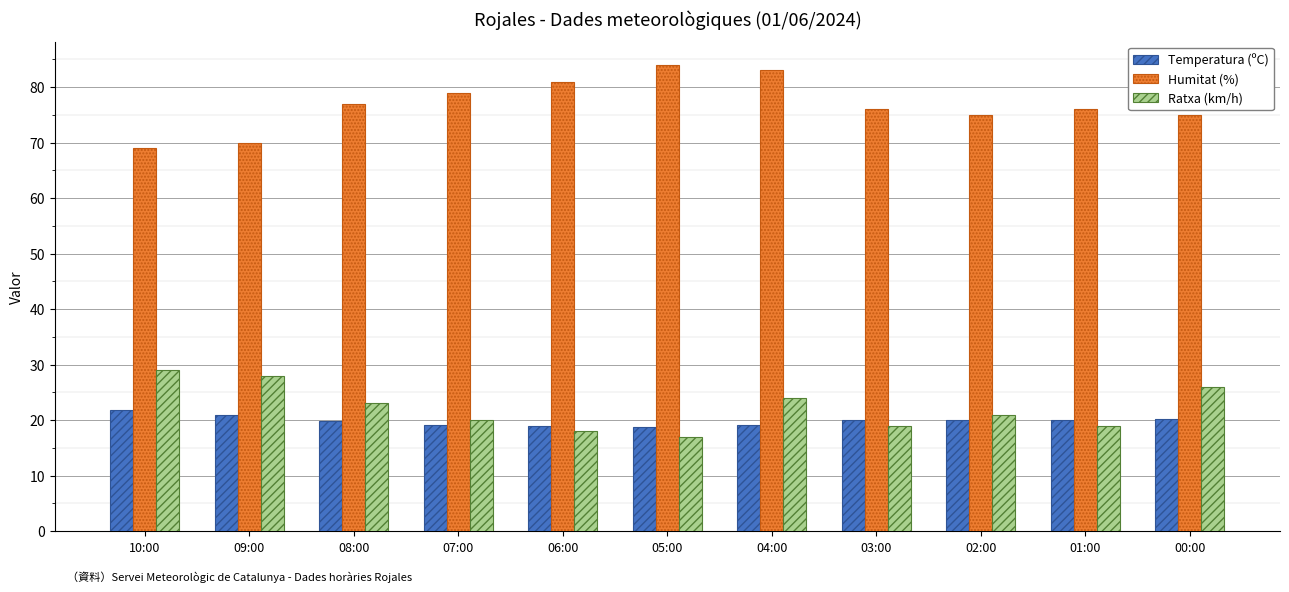

What is the total value across all series at 06:00?

117.9